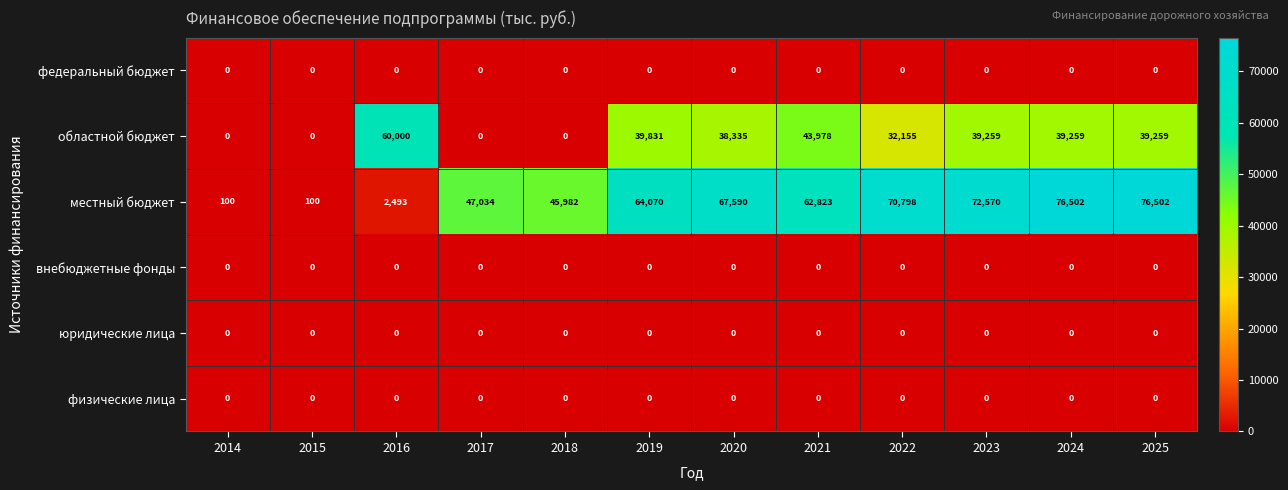

What is the greatest value displayed?

76502